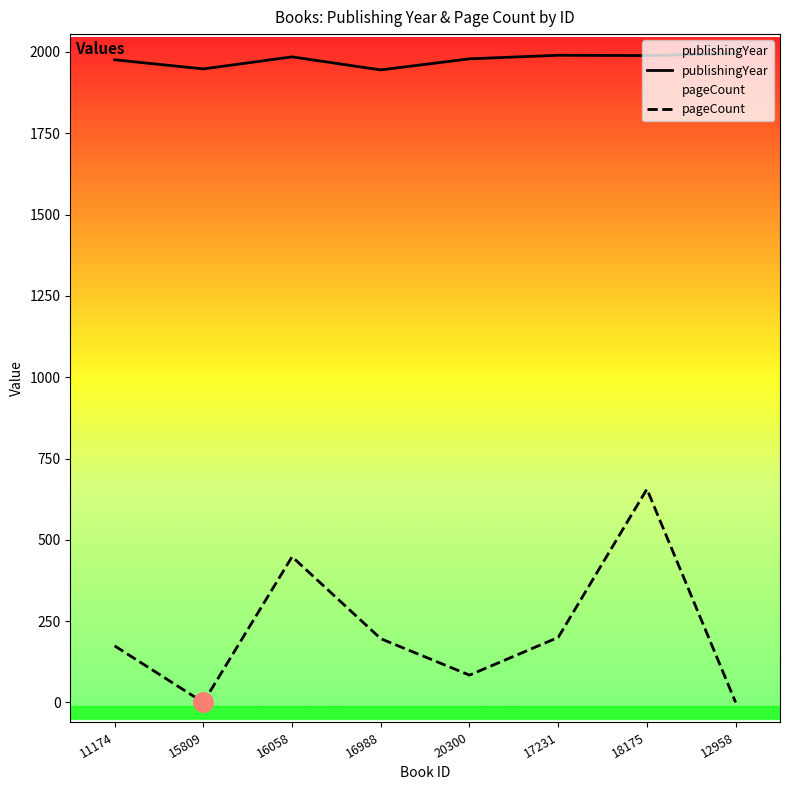

At which category does the chart reach its minimum across all series?

15809